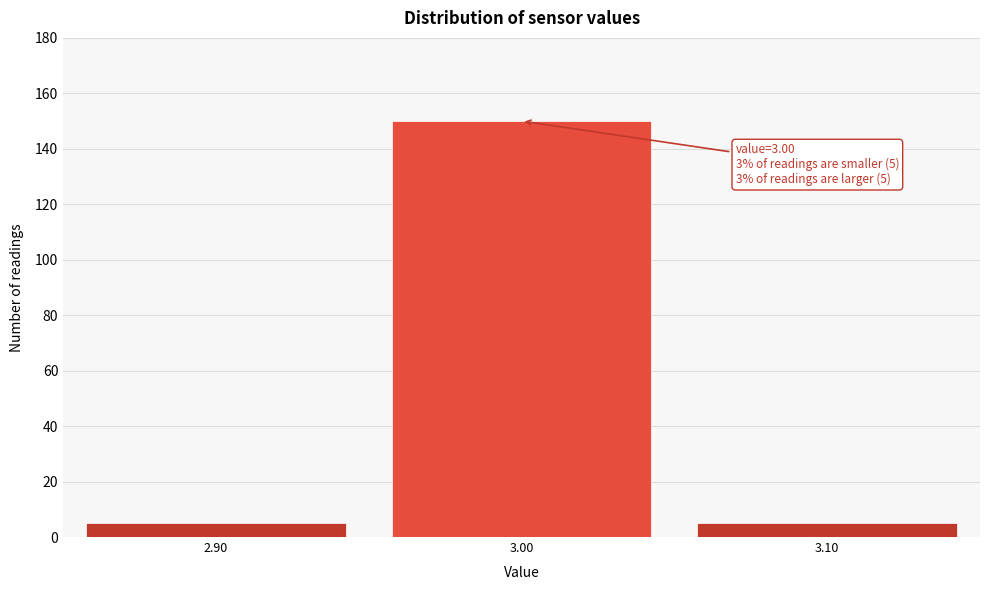

Reading right to left, extract all data points from this chart.

3.10=5	3.00=150	2.90=5